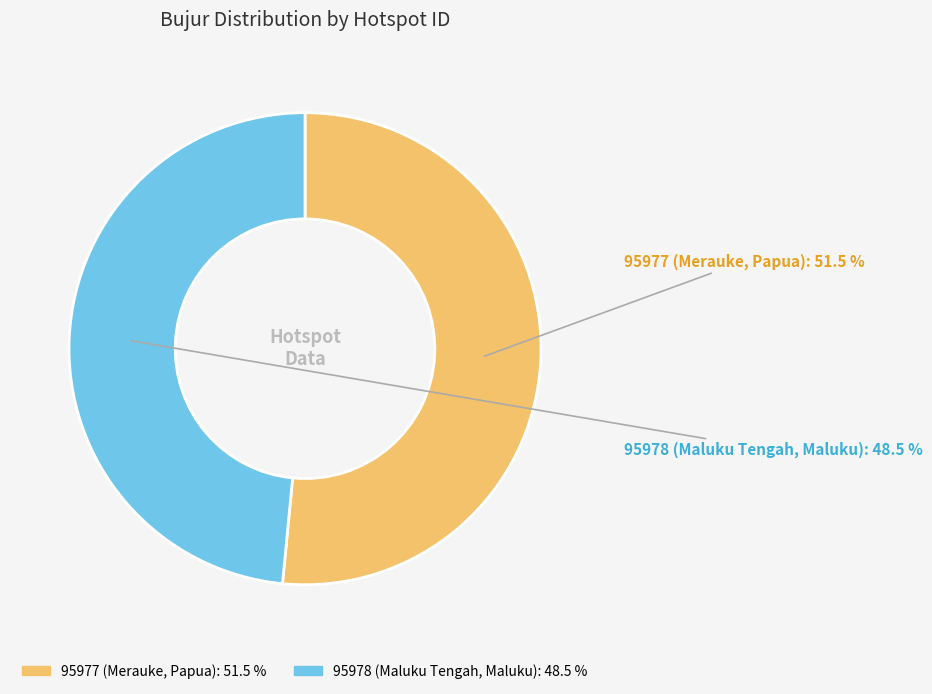

Combined, what portion of the pie is 95977 (Merauke, Papua) and 95978 (Maluku Tengah, Maluku)?

100.0%